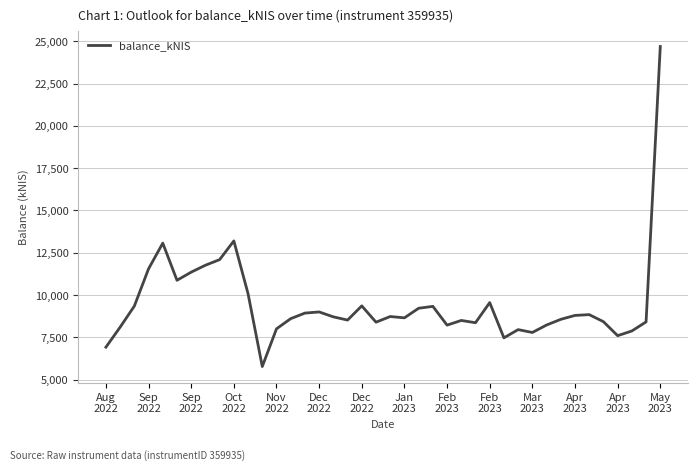

What is the minimum value shown in the chart?

5772.4